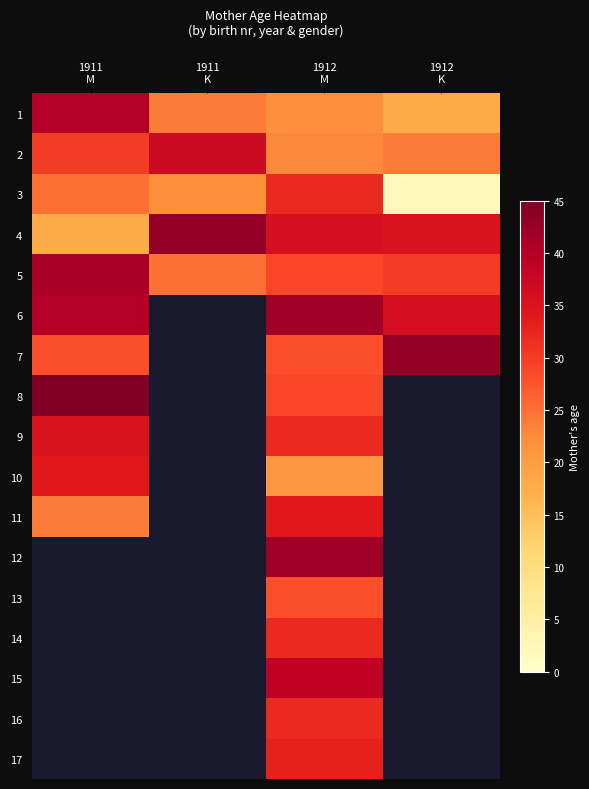

What is the total value across all series at 1912
M?

534.0